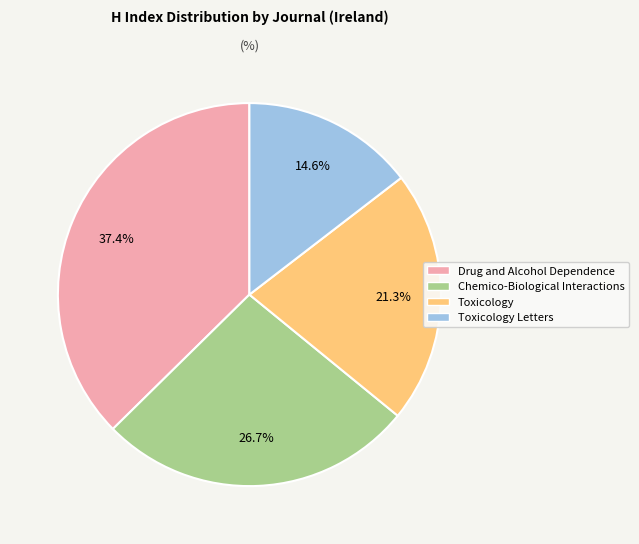

Is there a majority slice in this chart?

No